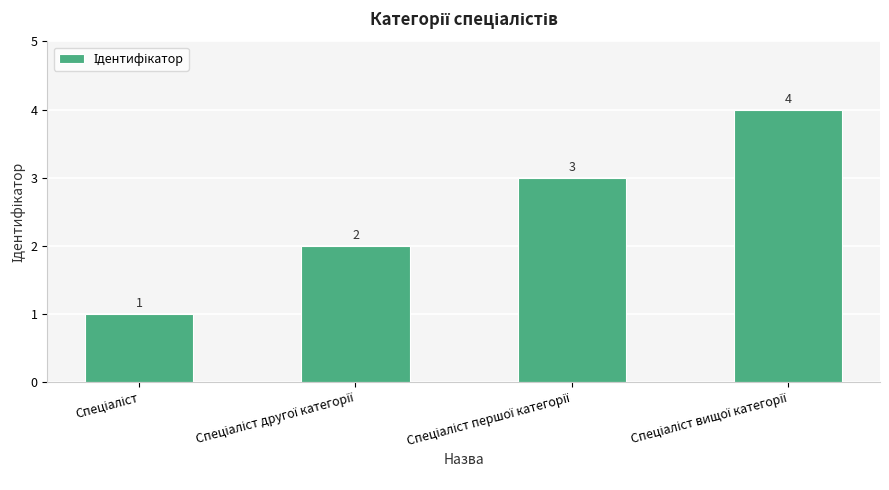

What is the maximum value shown in the chart?

4